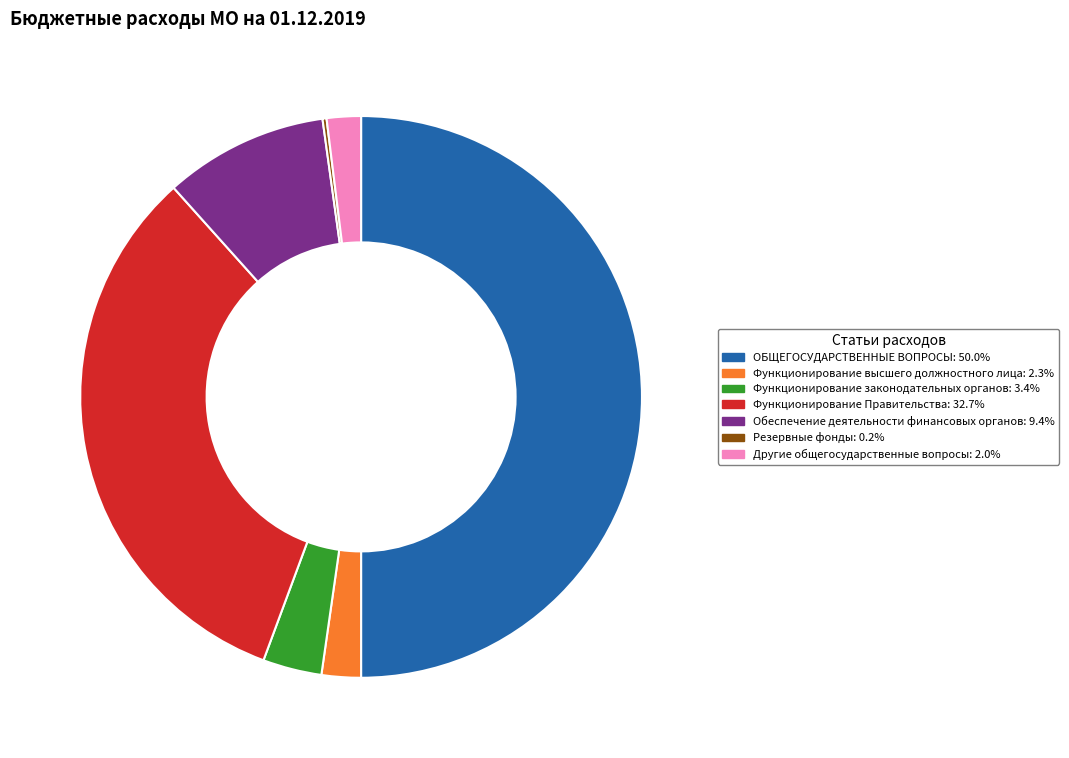

The Функционирование высшего должностного лица slice represents 2% of the pie. True or false?

True